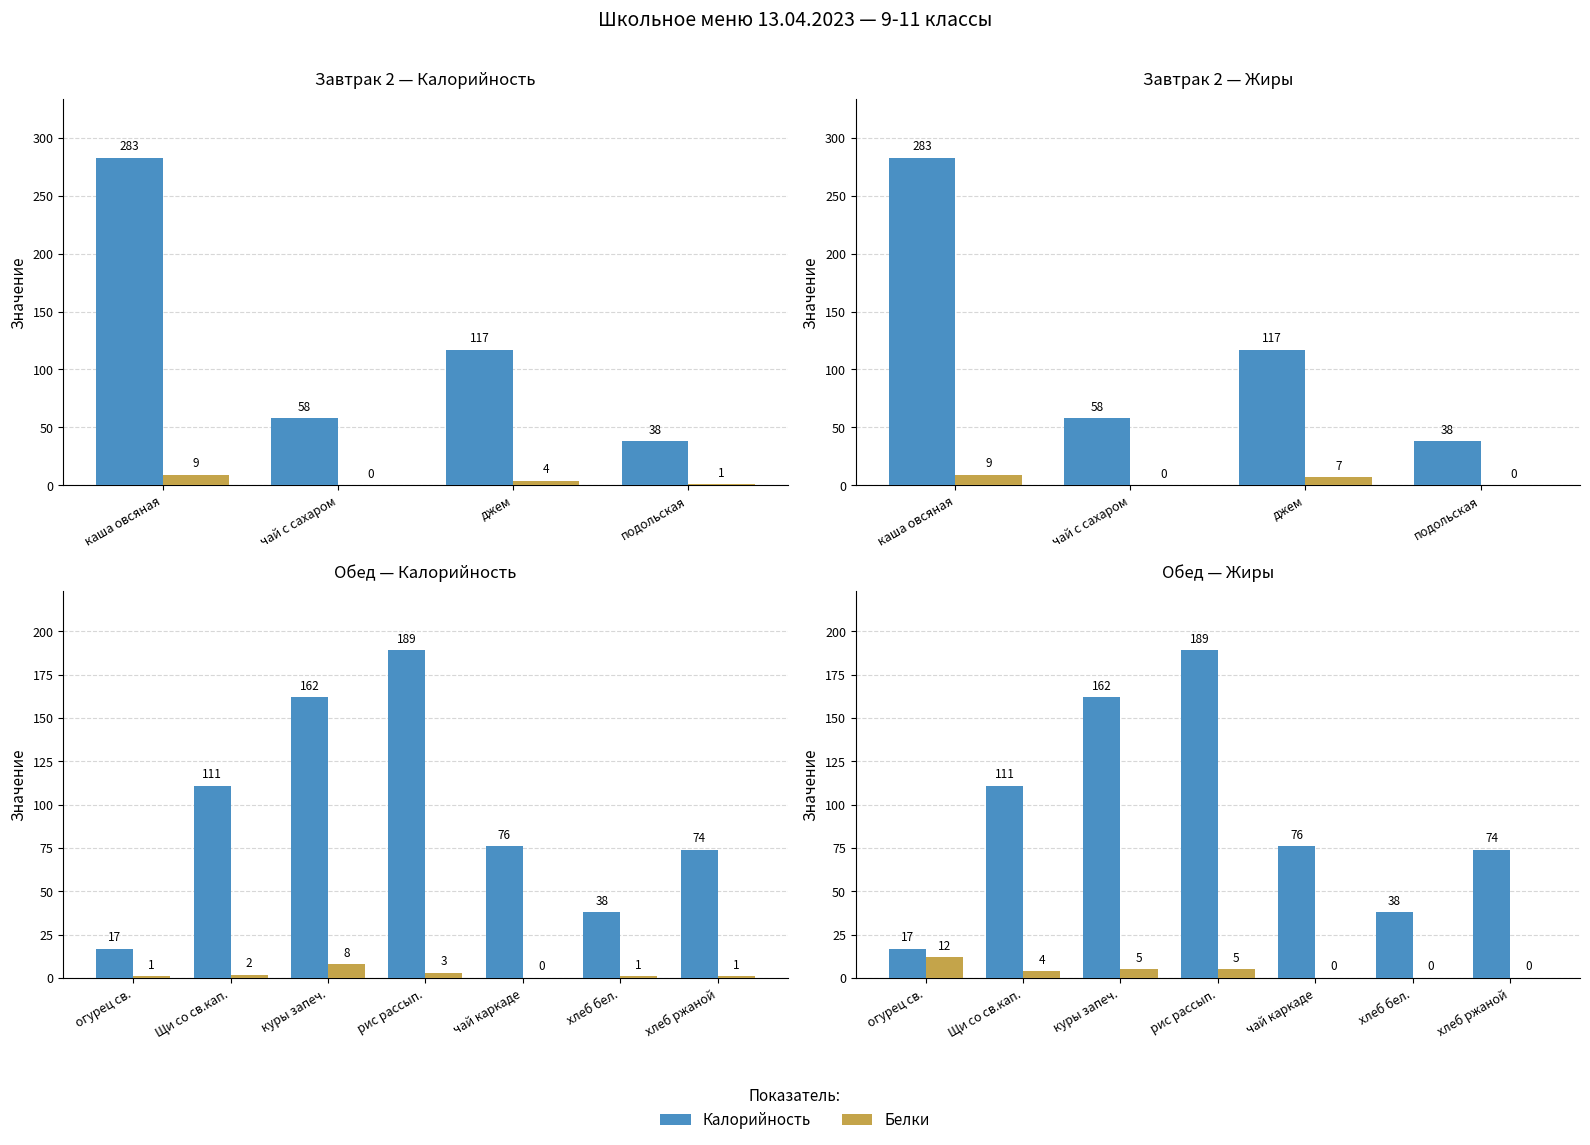

What is the label of the 5th bar from the right?

куры запеч.